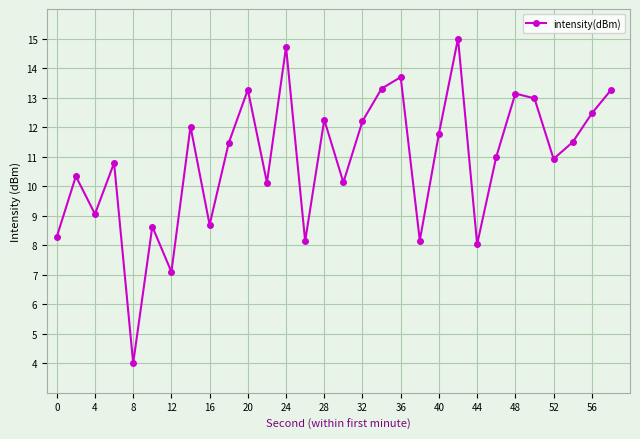

What is the average value?

10.9